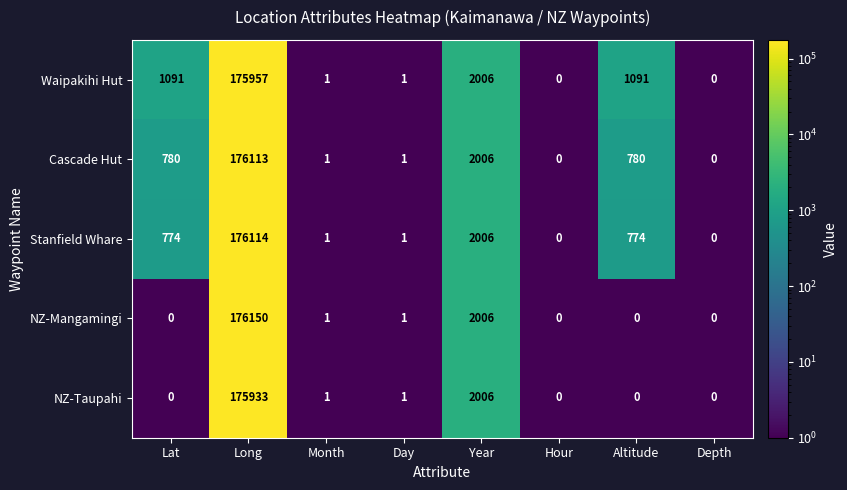

Count the number of categories in the chart.

8